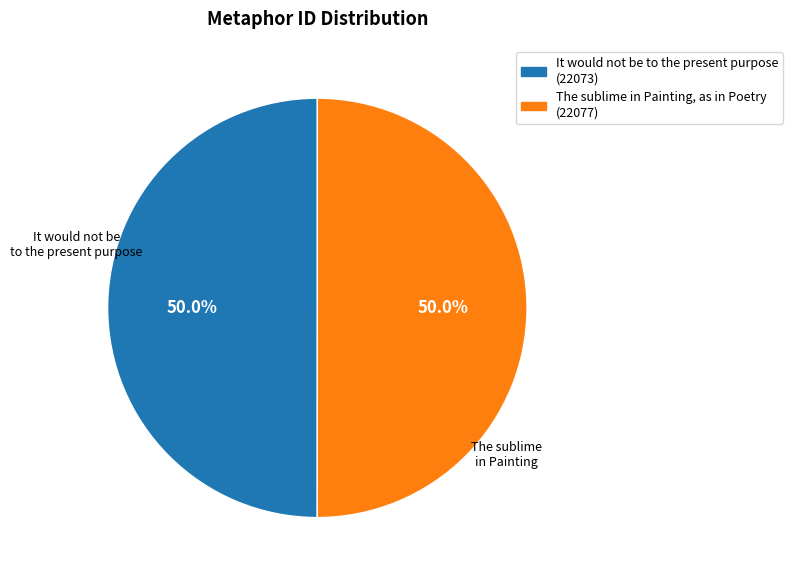

Approximately how many times larger is the value at It would not be to the present purpose compared to The sublime in Painting, as in Poetry?

1.0